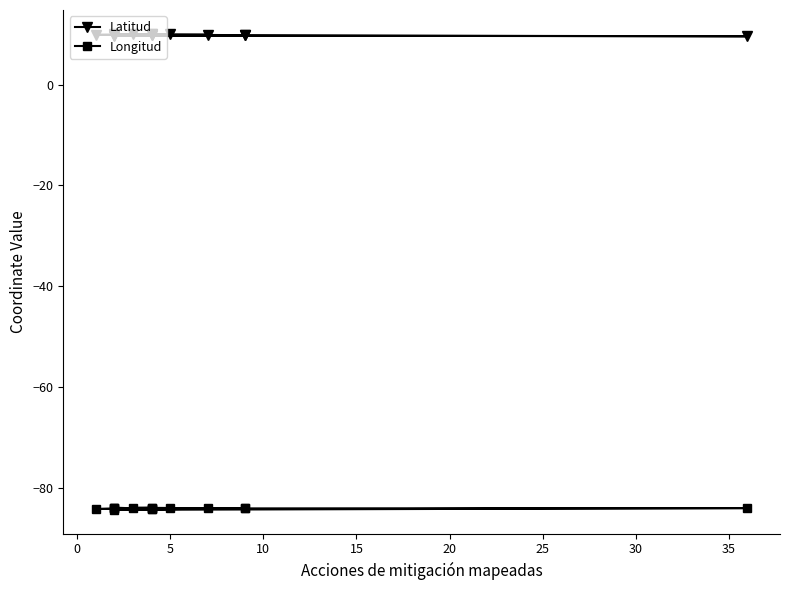

What is the minimum value shown in the chart?

-84.4